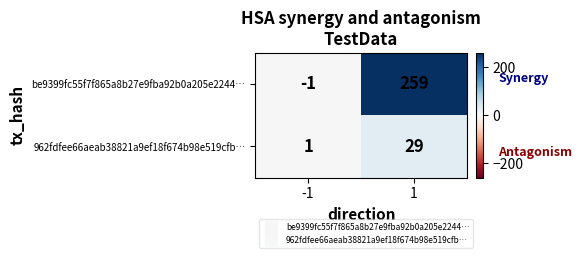

What is the sum of the be9399fc55f7f865a8b27e9fba92b0a205e2244… values at -1 and 1?

258